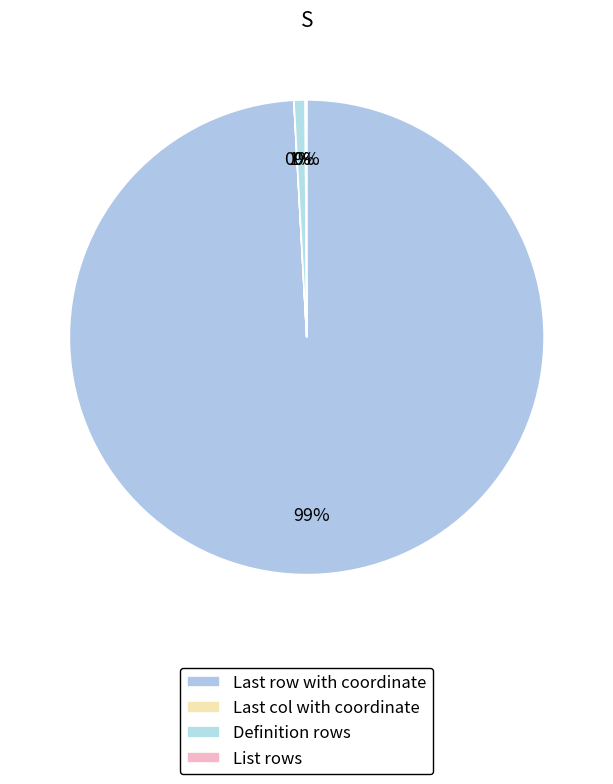

Is it true that Definition rows is 11% of the pie?

False